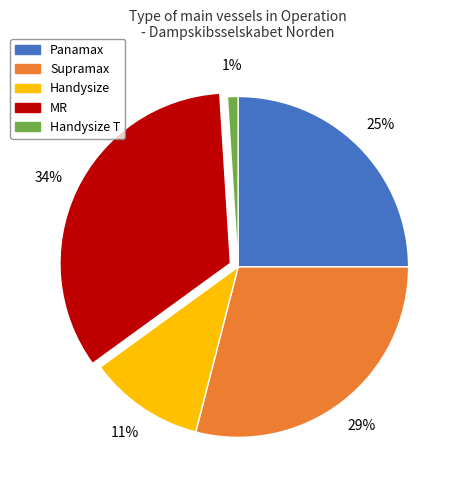

Is there a majority slice in this chart?

No